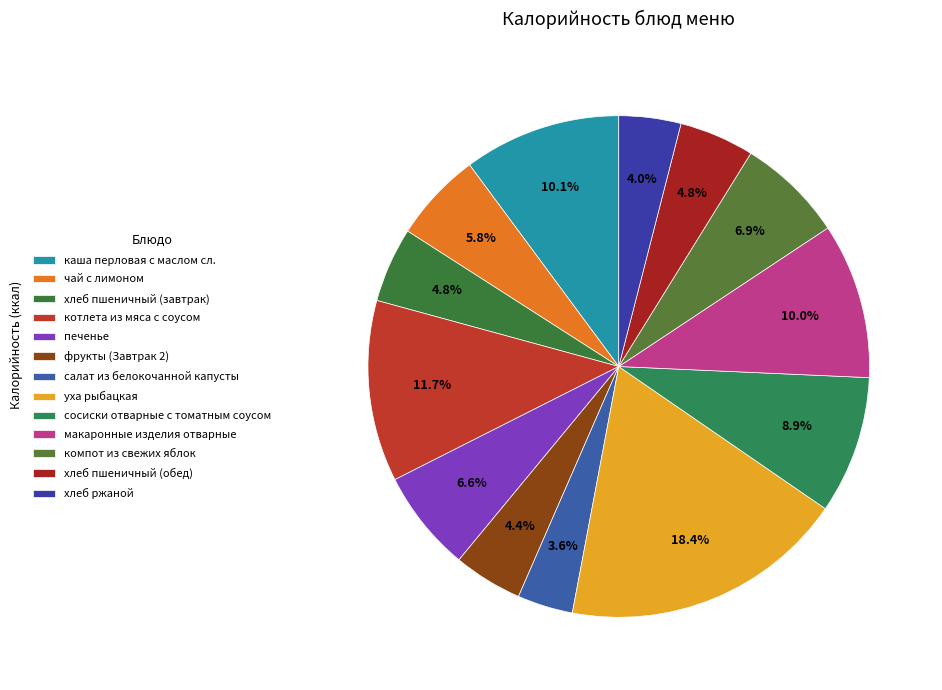

To the nearest percent, what is the difference between the фрукты (Завтрак 2) and печенье slice percentages?

2%